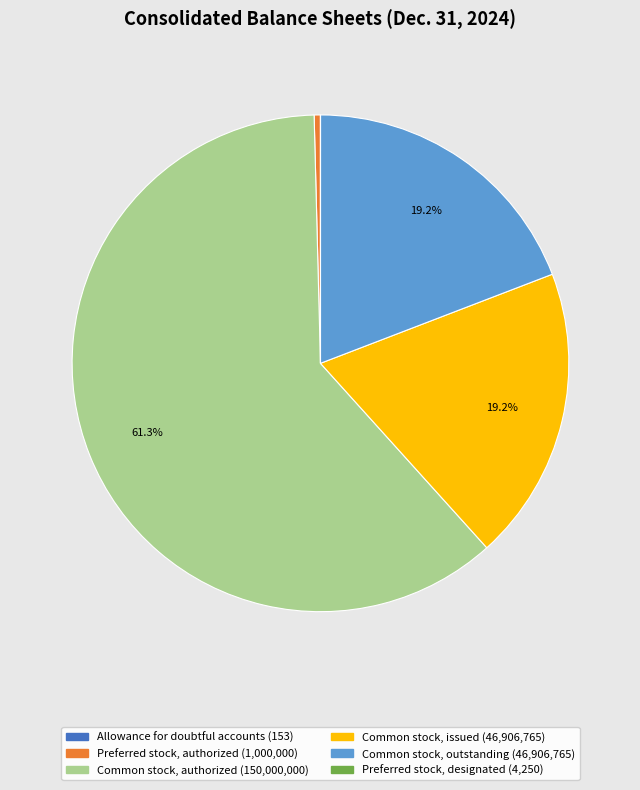

To the nearest percent, what is the difference between the largest and smallest slice percentages?

61%